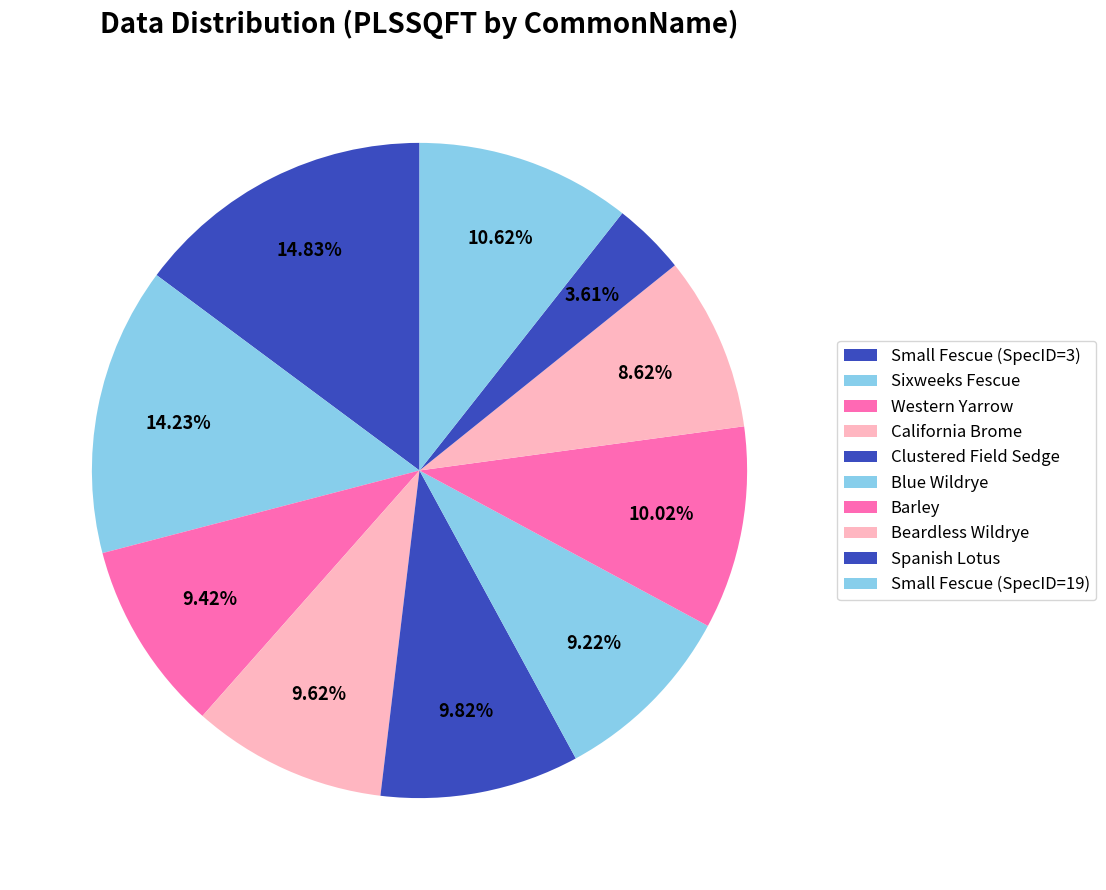

Count the number of slices in the pie.

10